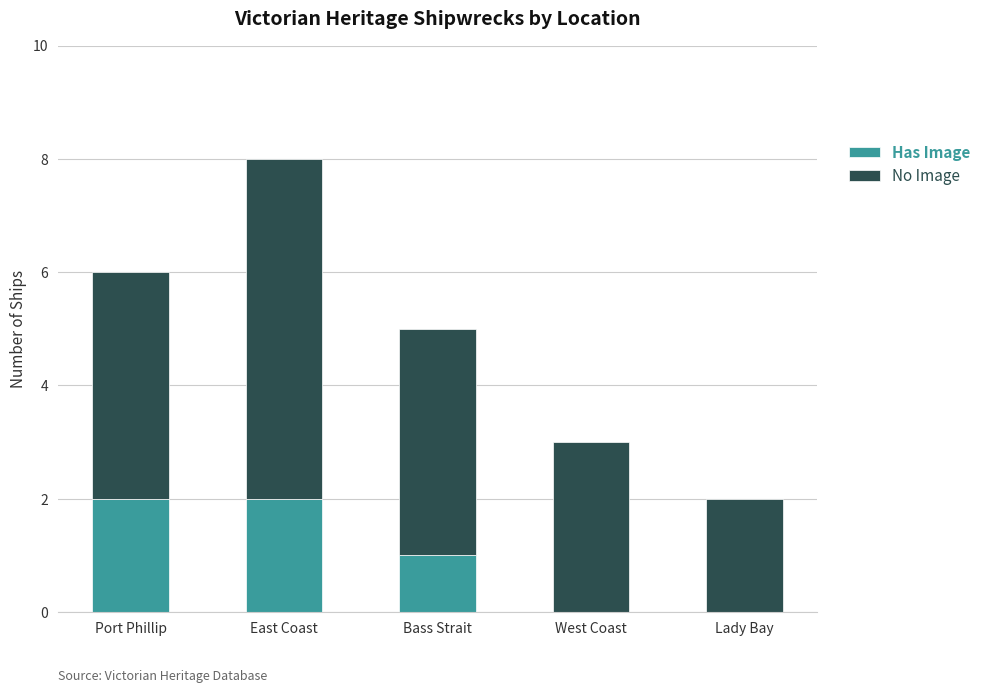

At which category is the sum across all series the highest?

East Coast